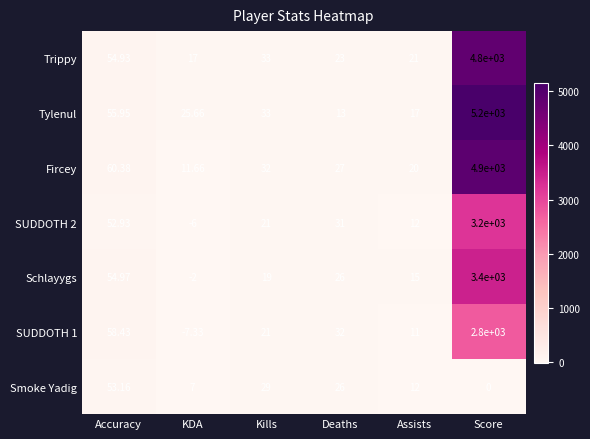

At which category does the chart reach its minimum across all series?

KDA